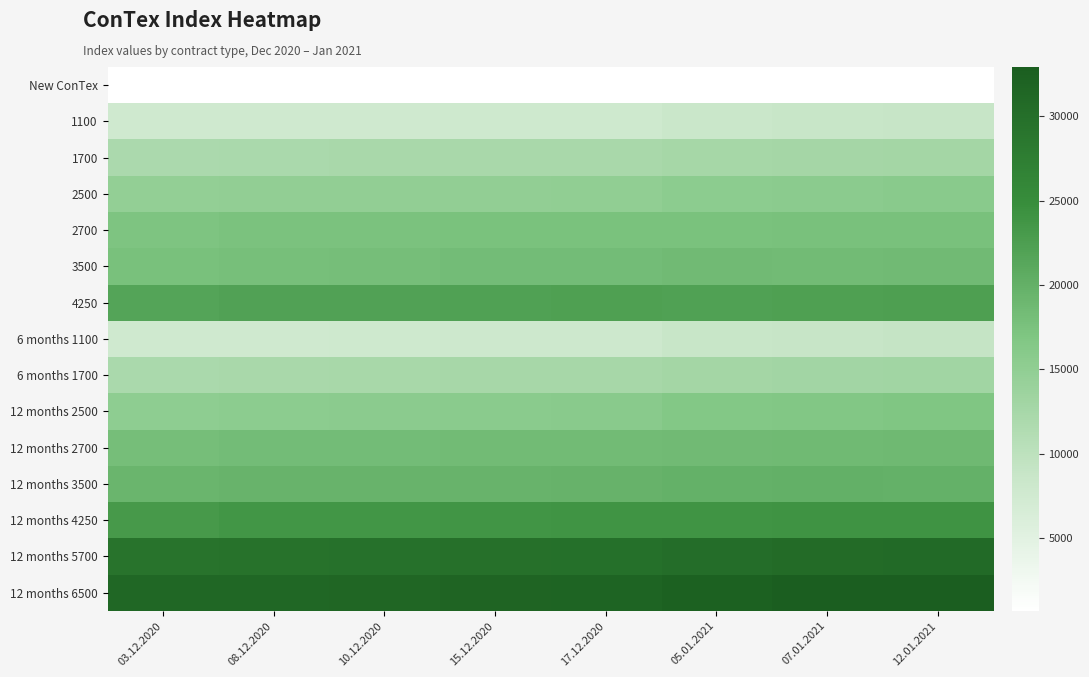

At which category is the sum across all series the highest?

12.01.2021